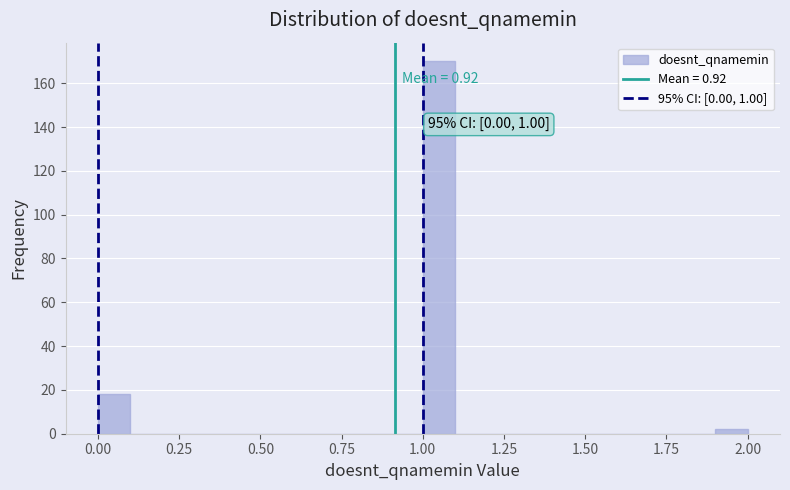

Around what value on the x-axis is the tallest bar? Give the approximate position of its centre, as read against the axis.

1.05